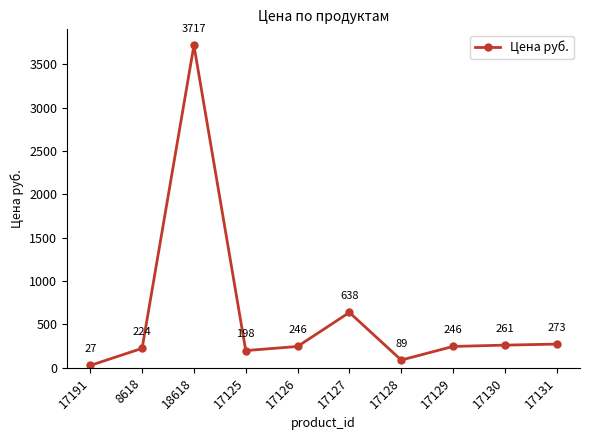

Count the number of data series in this chart.

1